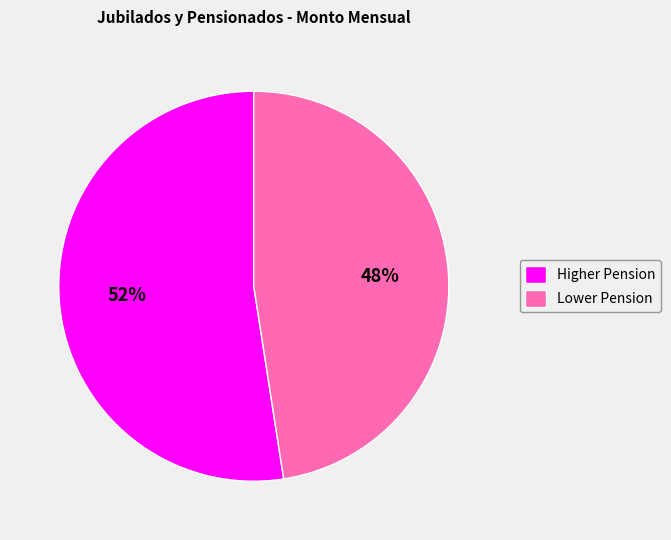

Is there a majority slice in this chart?

Yes